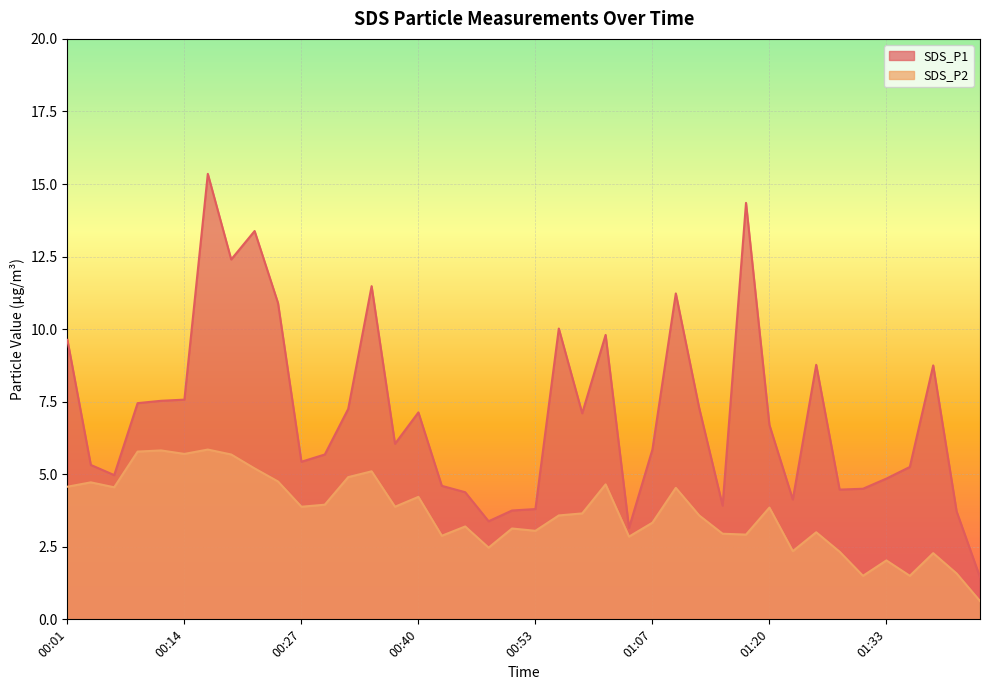

Reading left to right, transcribe all the data shown in this chart.

SDS_P1: 00:01=9.6	00:04=5.3	00:07=5.0	00:09=7.5	00:12=7.5	00:14=7.6	00:17=15.3	00:19=12.4	00:22=13.4	00:24=10.9	00:27=5.4	00:30=5.7	00:32=7.2	00:35=11.5	00:37=6.0	00:40=7.1	00:42=4.6	00:45=4.4	00:48=3.4	00:51=3.8	00:53=3.8	00:56=10.0	00:58=7.1	01:01=9.8	01:04=3.1	01:07=5.8	01:09=11.2	01:12=7.3	01:15=3.9	01:17=14.3	01:20=6.7	01:23=4.1	01:25=8.8	01:28=4.5	01:31=4.5	01:33=4.8	01:36=5.2	01:39=8.8	01:41=3.7	01:44=1.4
SDS_P2: 00:01=4.6	00:04=4.7	00:07=4.5	00:09=5.8	00:12=5.8	00:14=5.7	00:17=5.8	00:19=5.7	00:22=5.2	00:24=4.8	00:27=3.9	00:30=4.0	00:32=4.9	00:35=5.1	00:37=3.9	00:40=4.2	00:42=2.9	00:45=3.2	00:48=2.5	00:51=3.1	00:53=3.0	00:56=3.6	00:58=3.6	01:01=4.7	01:04=2.9	01:07=3.3	01:09=4.5	01:12=3.6	01:15=3.0	01:17=2.9	01:20=3.9	01:23=2.4	01:25=3.0	01:28=2.3	01:31=1.5	01:33=2.0	01:36=1.5	01:39=2.3	01:41=1.6	01:44=0.6